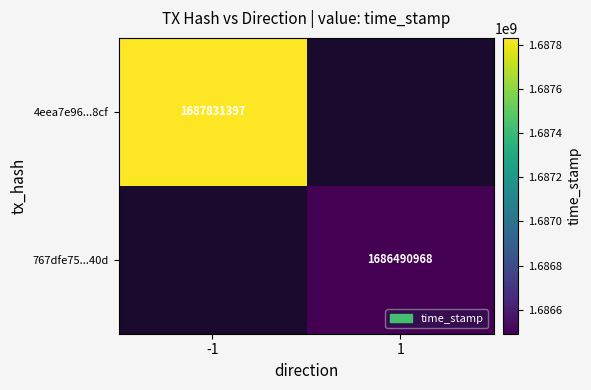

What is the maximum value shown in the chart?

1687831397.0